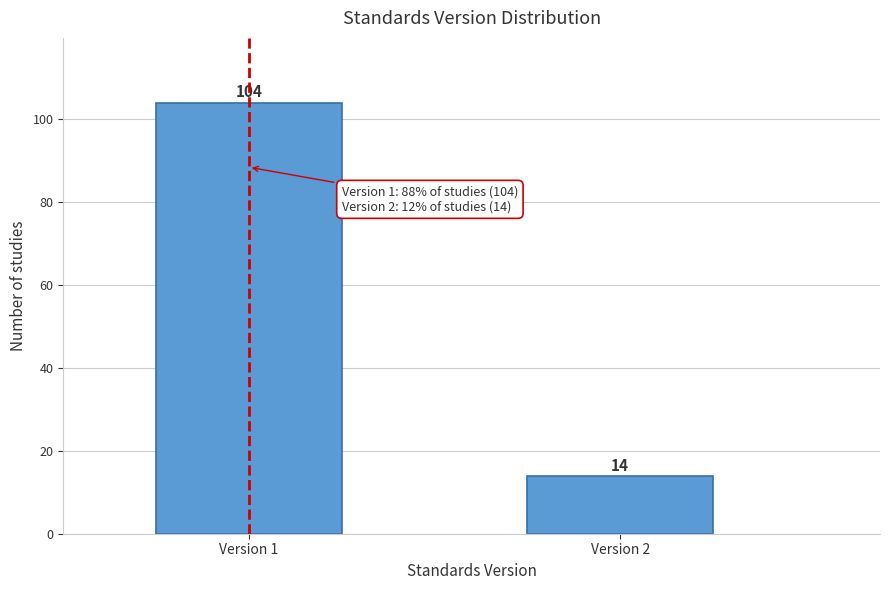

Reading left to right, extract all data points from this chart.

Version 1=104	Version 2=14